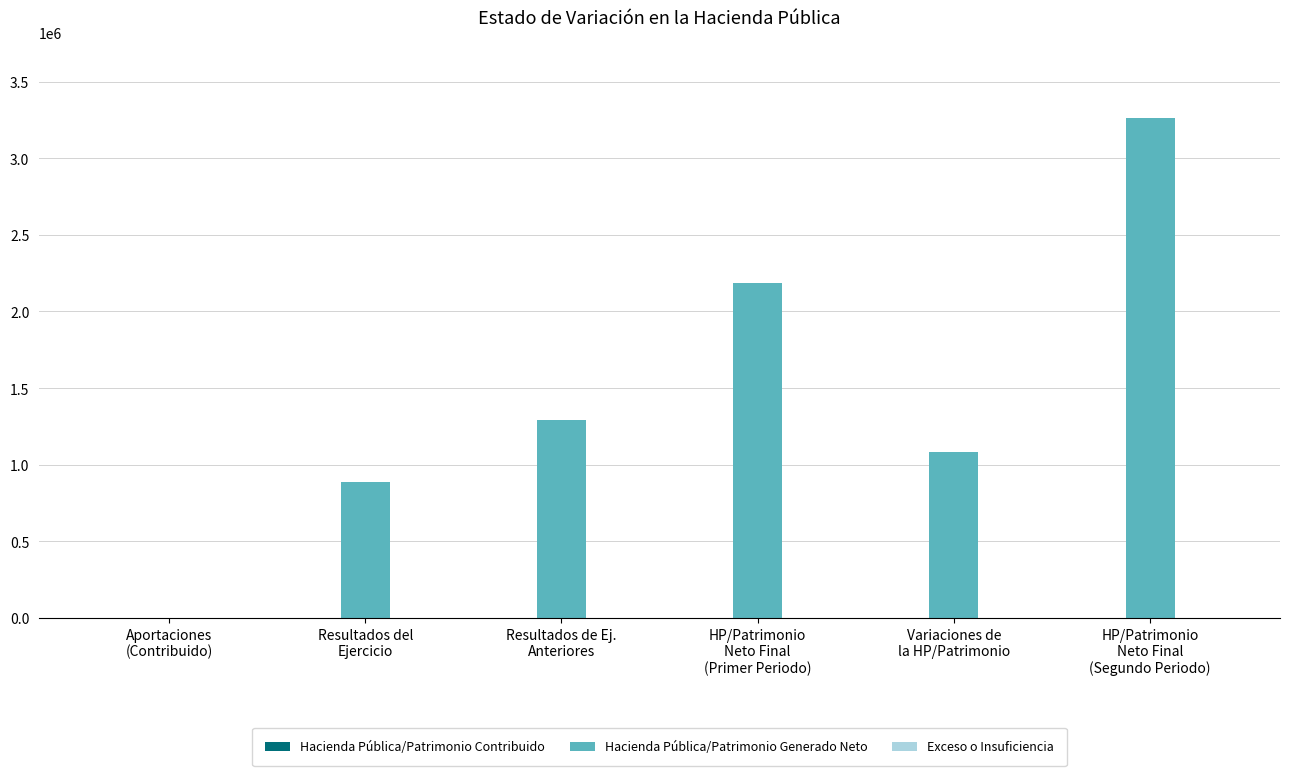

What is the sum of all values?

8714827.0